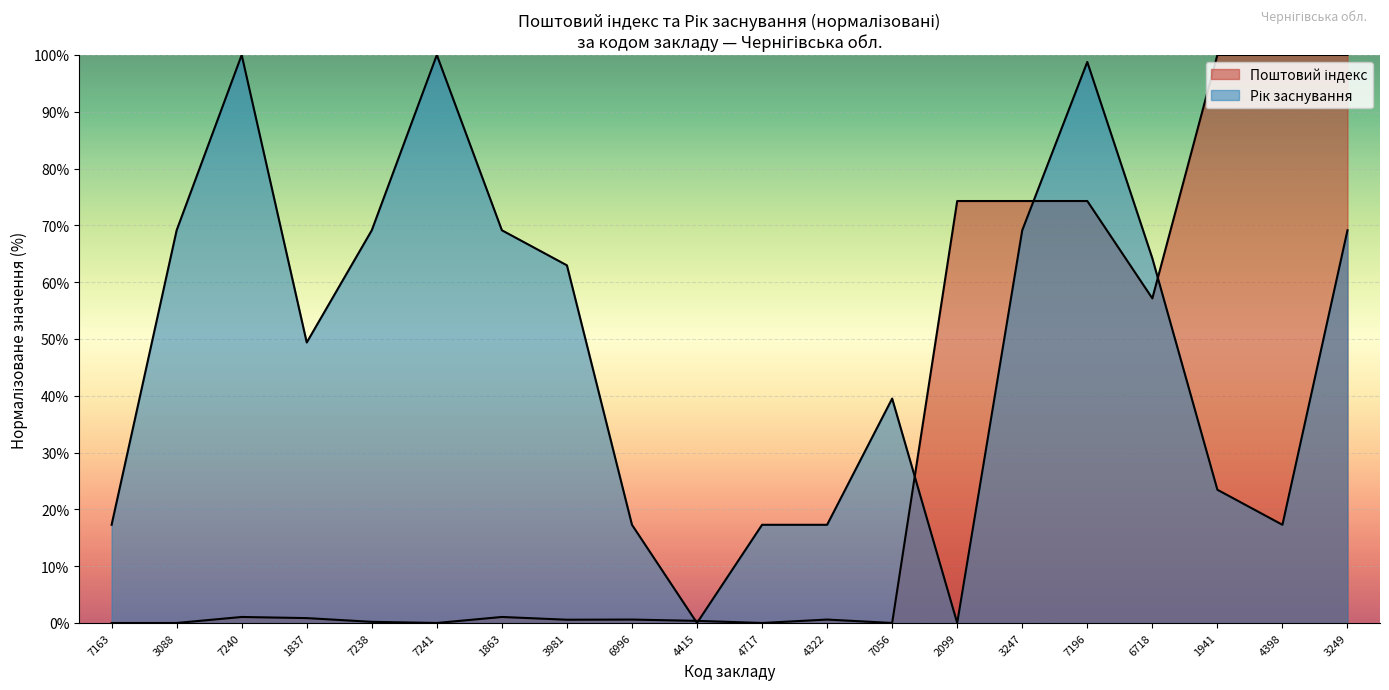

Reading left to right, extract all data points from this chart.

Поштовий індекс: 7163=0.0	3088=0.0	7240=1.1	1837=0.9	7238=0.2	7241=0.0	1863=1.1	3981=0.6	6996=0.6	4415=0.4	4717=0.0	4322=0.6	7056=0.0	2099=74.3	3247=74.3	7196=74.3	6718=57.1	1941=100.0	4398=100.0	3249=100.0
Рік заснування: 7163=17.3	3088=69.1	7240=100.0	1837=49.4	7238=69.1	7241=100.0	1863=69.1	3981=63.0	6996=17.3	4415=0.0	4717=17.3	4322=17.3	7056=39.5	2099=0.0	3247=69.1	7196=98.8	6718=64.2	1941=23.5	4398=17.3	3249=69.1